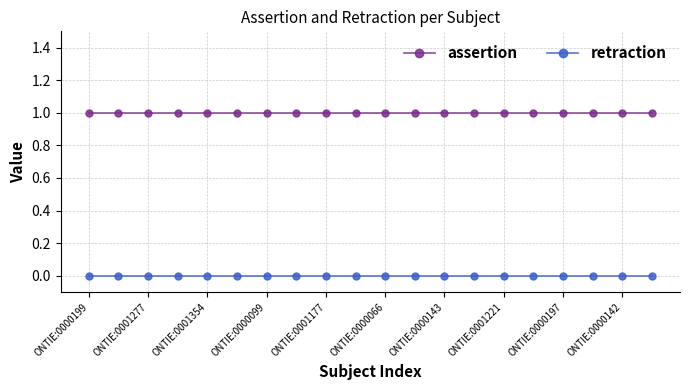

Which series has the largest total across all categories?

assertion